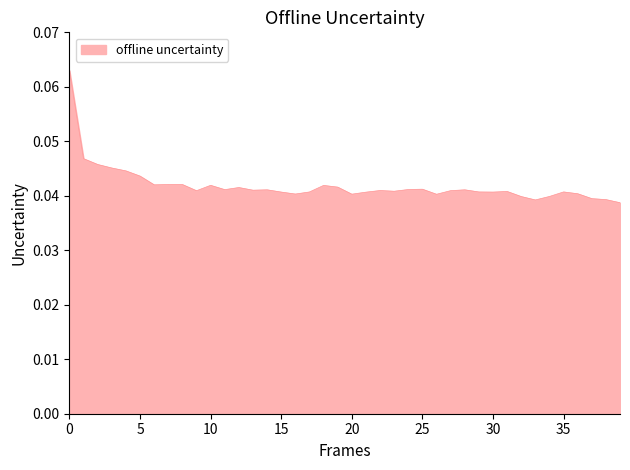

At which category does the data reach its first local valley?

6